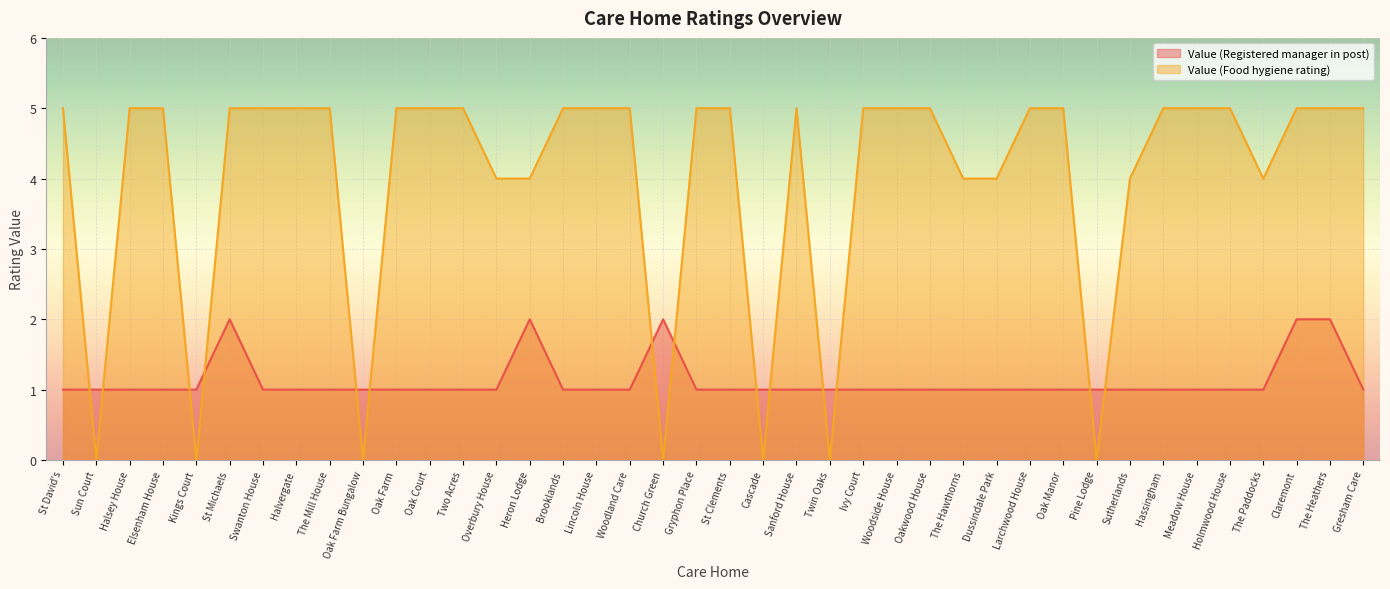

How many intersections are there between Value (Food hygiene rating) and Value (Registered manager in post)?

14